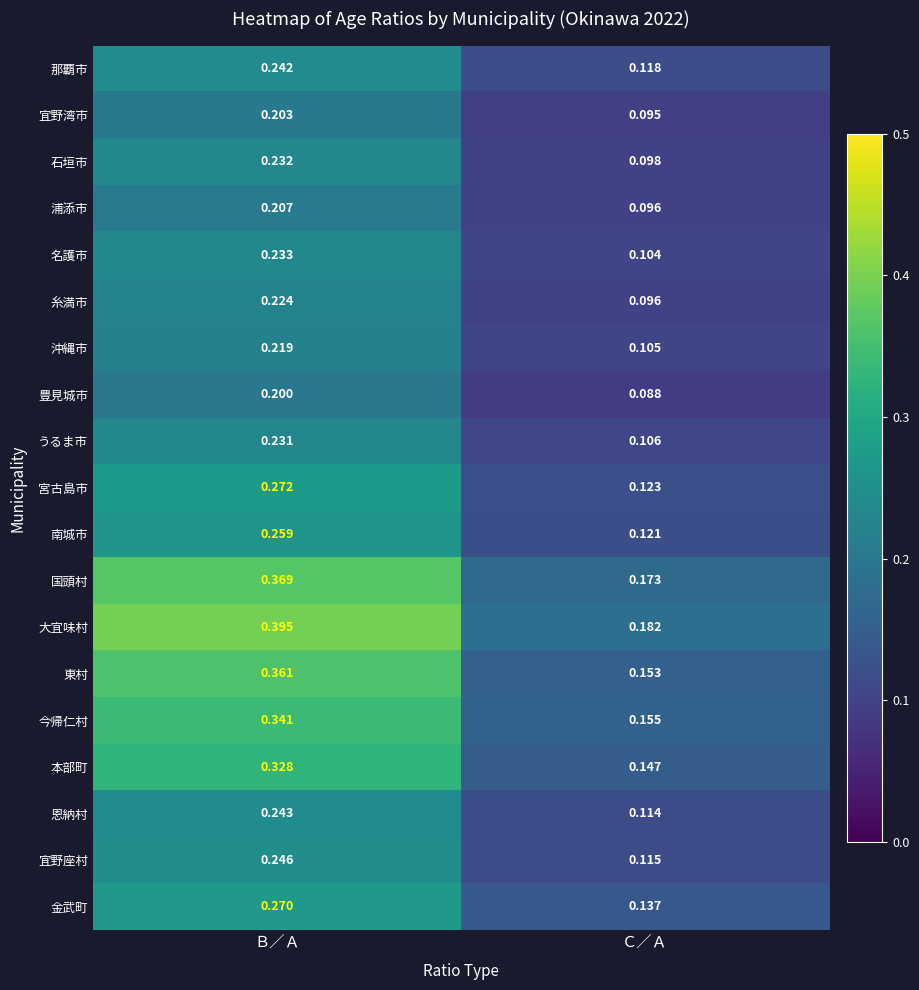

Which category has the highest value across all series?

Ｂ／Ａ